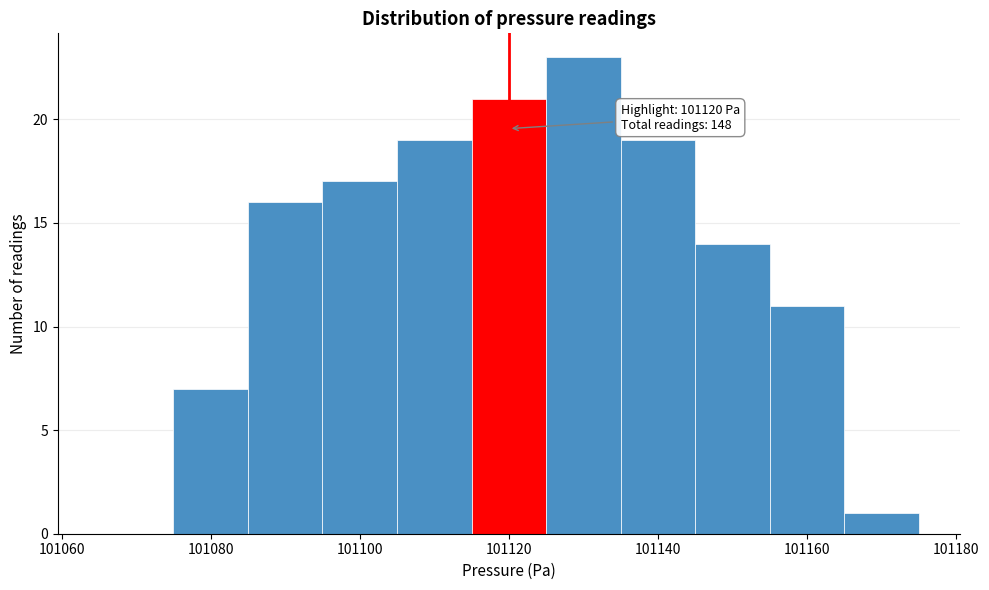

Which range on the x-axis has the tallest bar?

101125 to 101135